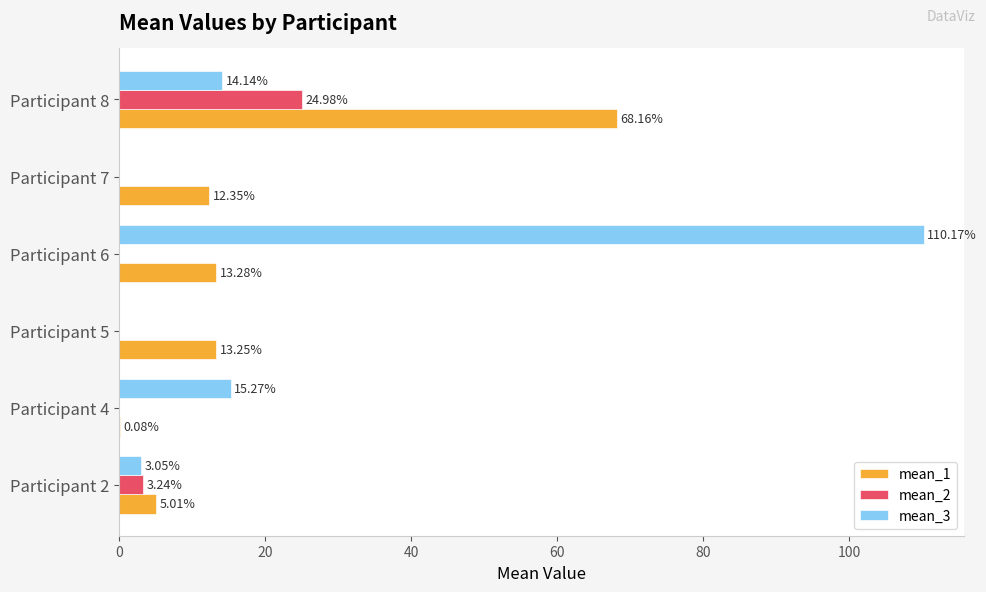

At which category is the sum across all series the highest?

Participant 6